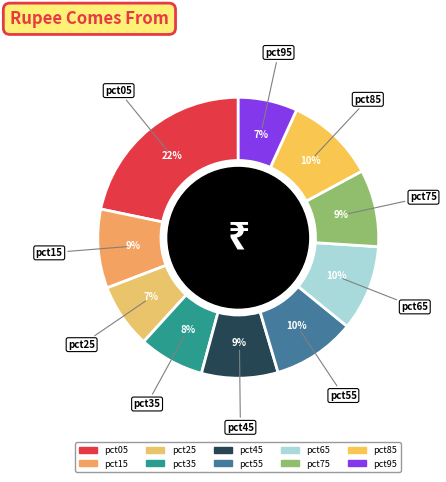

What percentage is the pct45 slice, to the nearest percent?

9%